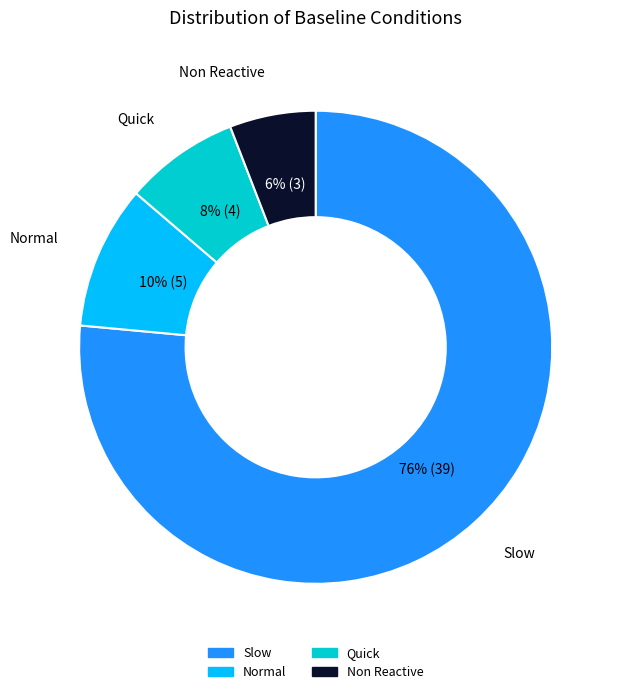

Combined, do Normal and Non Reactive account for over 50%?

No